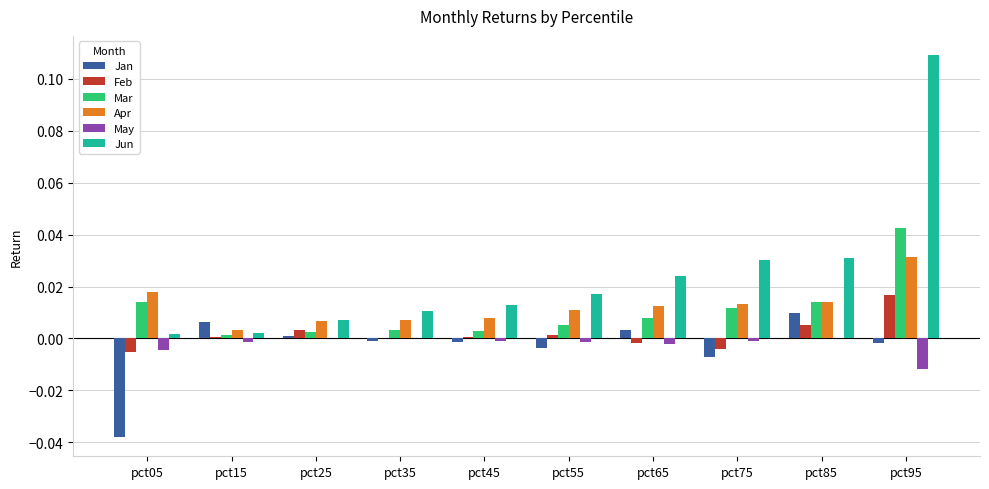

Is the value of Apr at pct05 greater than the value of Jan at pct65?

Yes